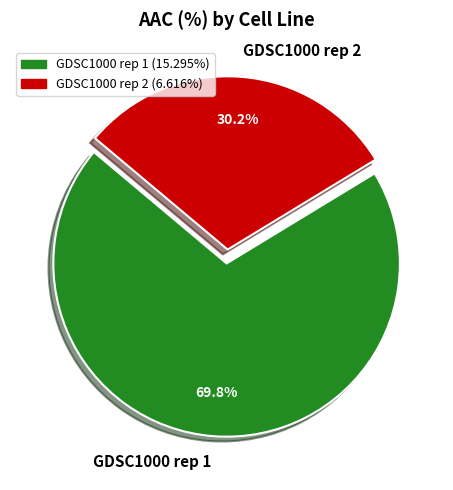

What percentage is the GDSC1000 rep 2 slice, to the nearest percent?

30%